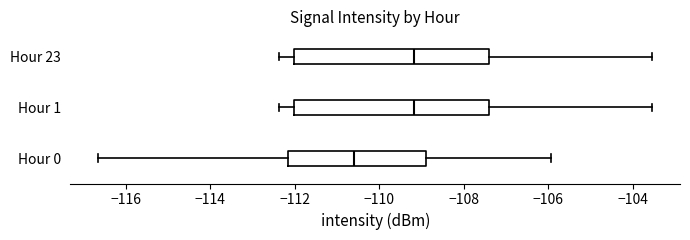

Which box has the furthest to the left median line?

Hour 0